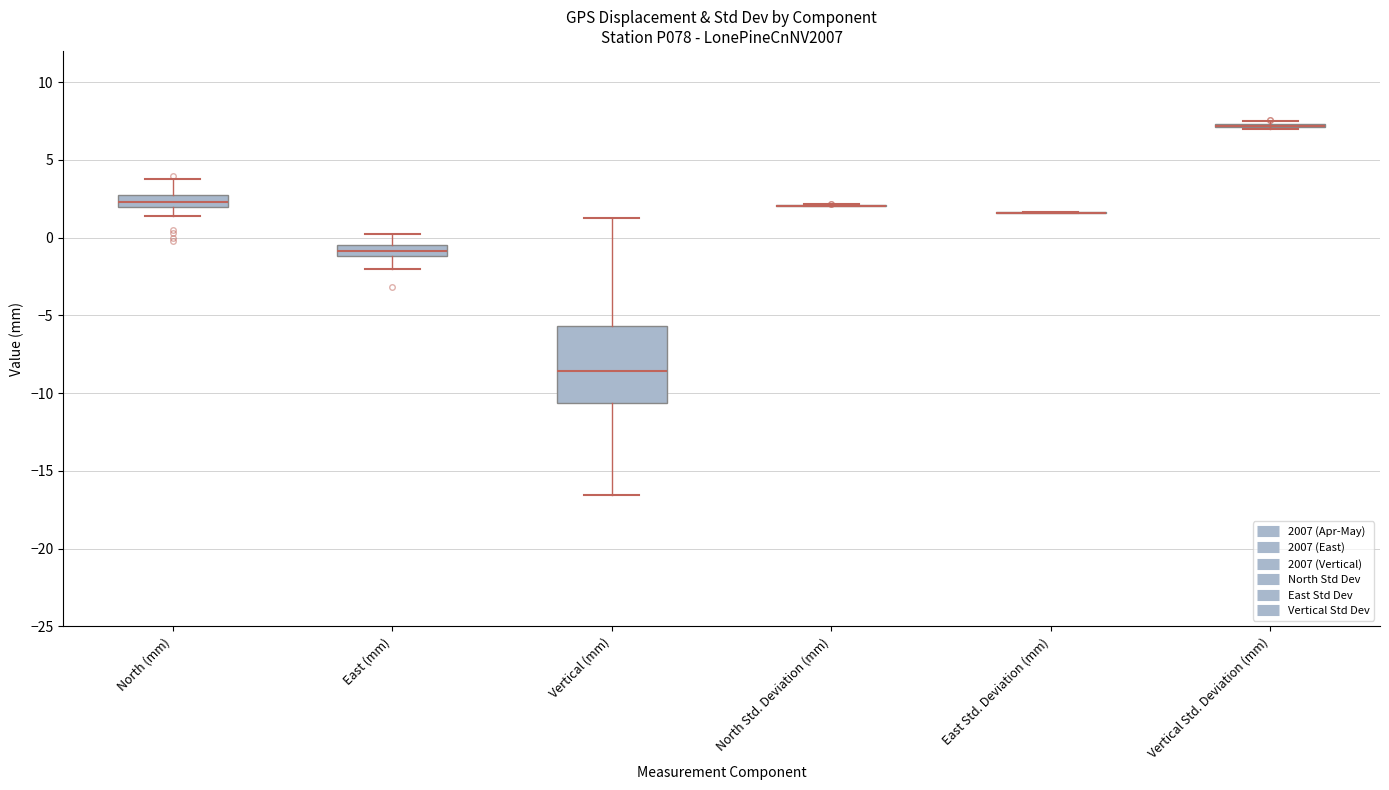

Where does the lower whisker of the box for Vertical (mm) end on the y-axis? The values are not printed on the chart, so give them approximately, as read against the axis.

-16.5